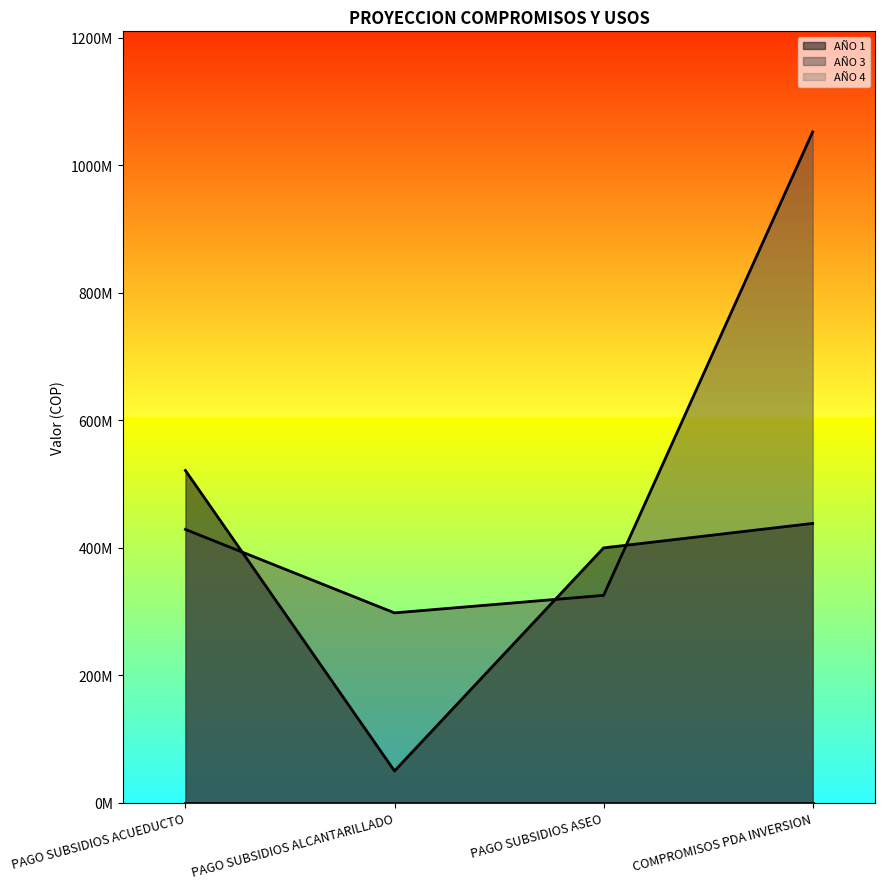

What is the maximum value shown in the chart?

1052506652.0